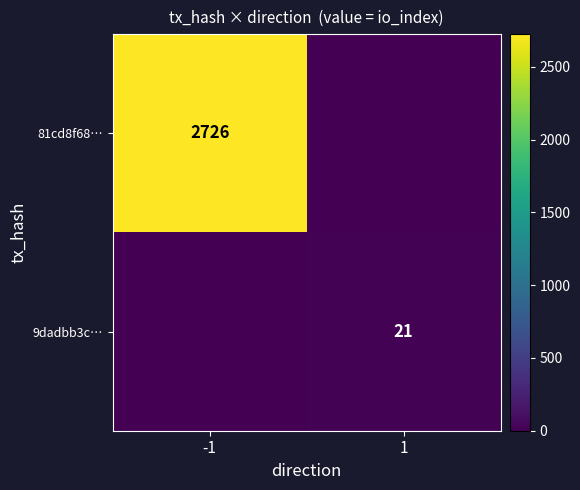

The value of 81cd8f68… at -1 is 2726. True or false?

True